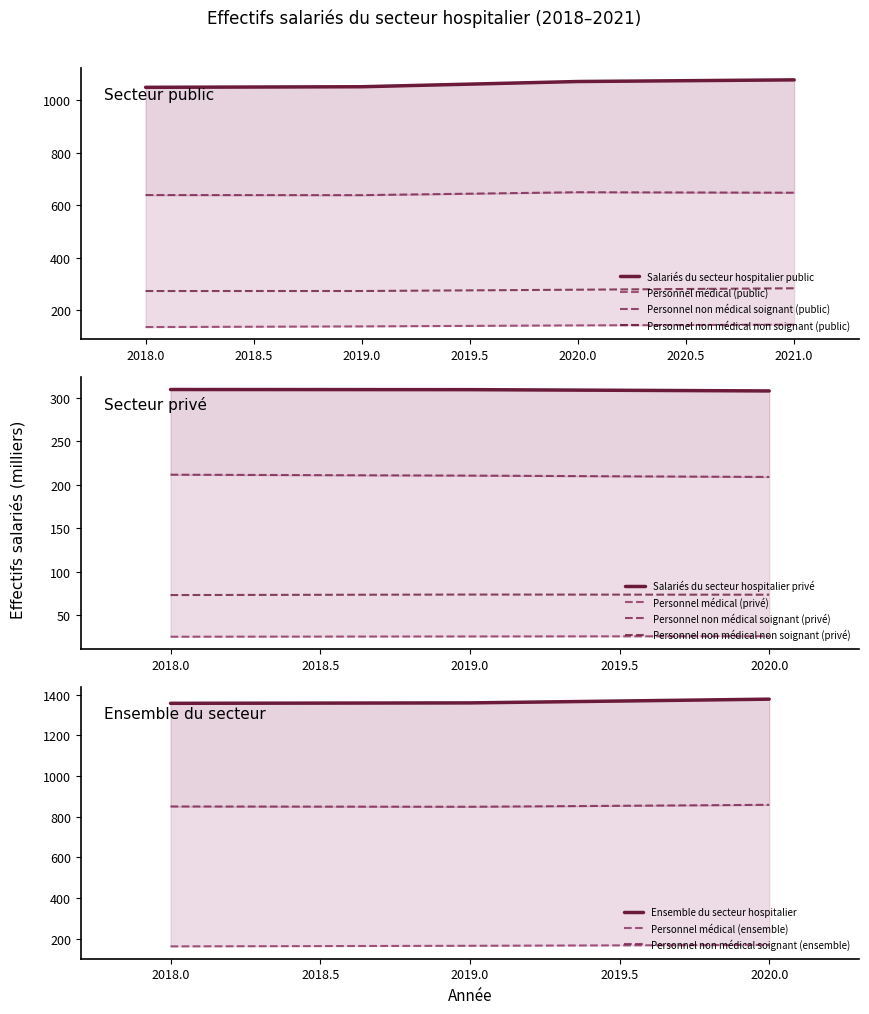

The value of Personnel non médical non soignant (public) at 2019.0 is 273.5. True or false?

True